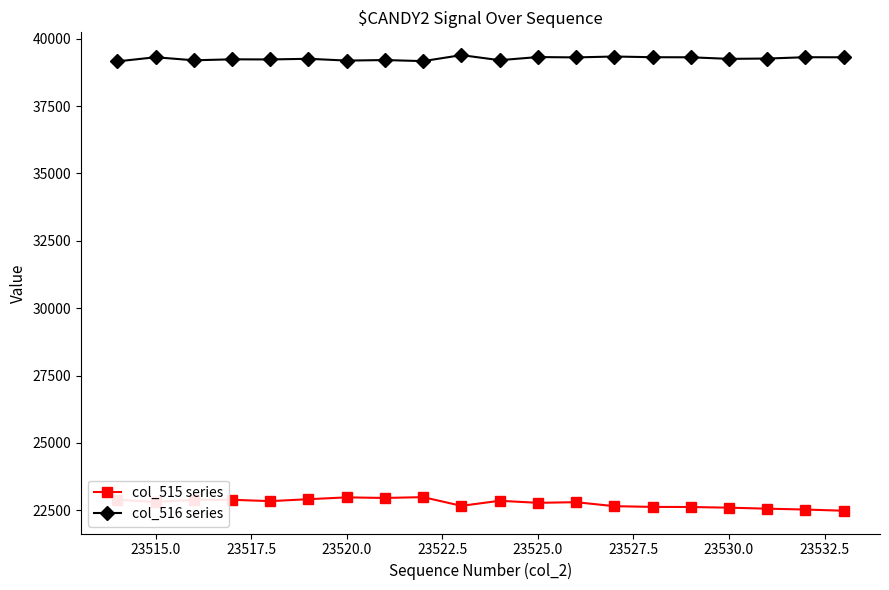

What is the difference between the second highest and second lowest values in the col_515 series series?

451